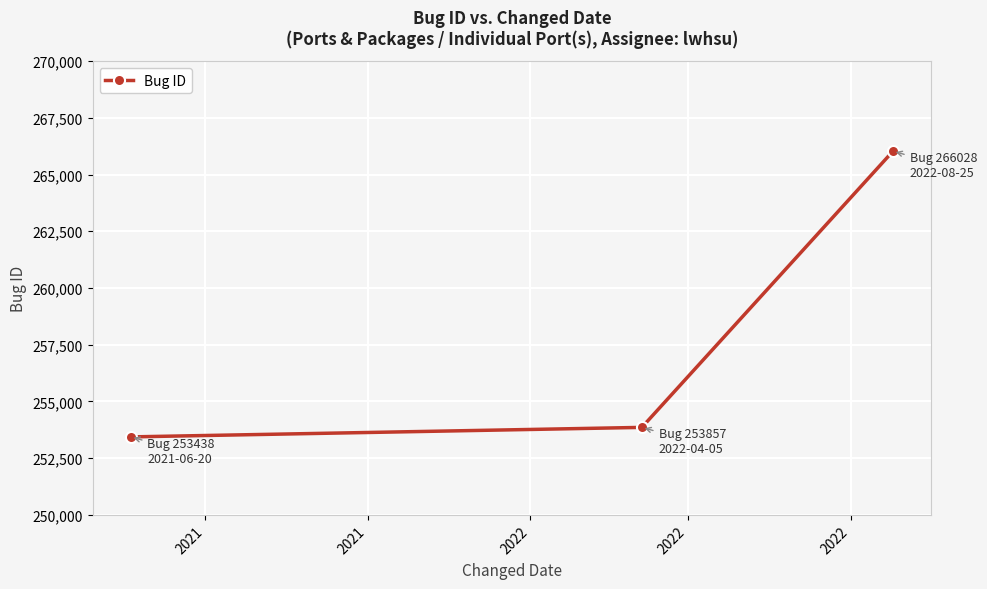

How many values are below 253857?

1